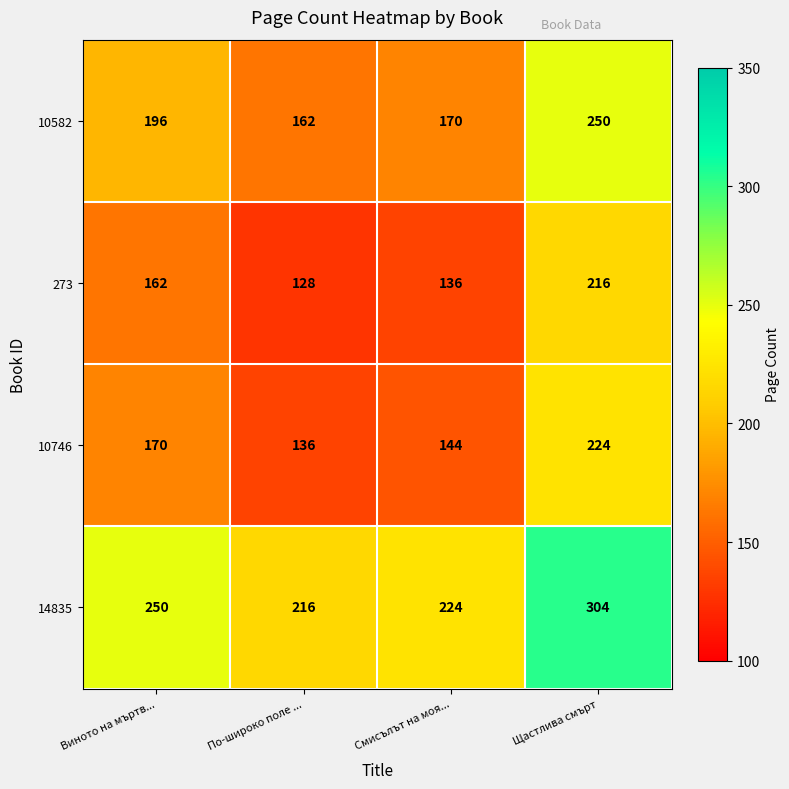

Reading left to right, list all the values displayed in this chart.

10582: 196	162	170	250
273: 162	128	136	216
10746: 170	136	144	224
14835: 250	216	224	304